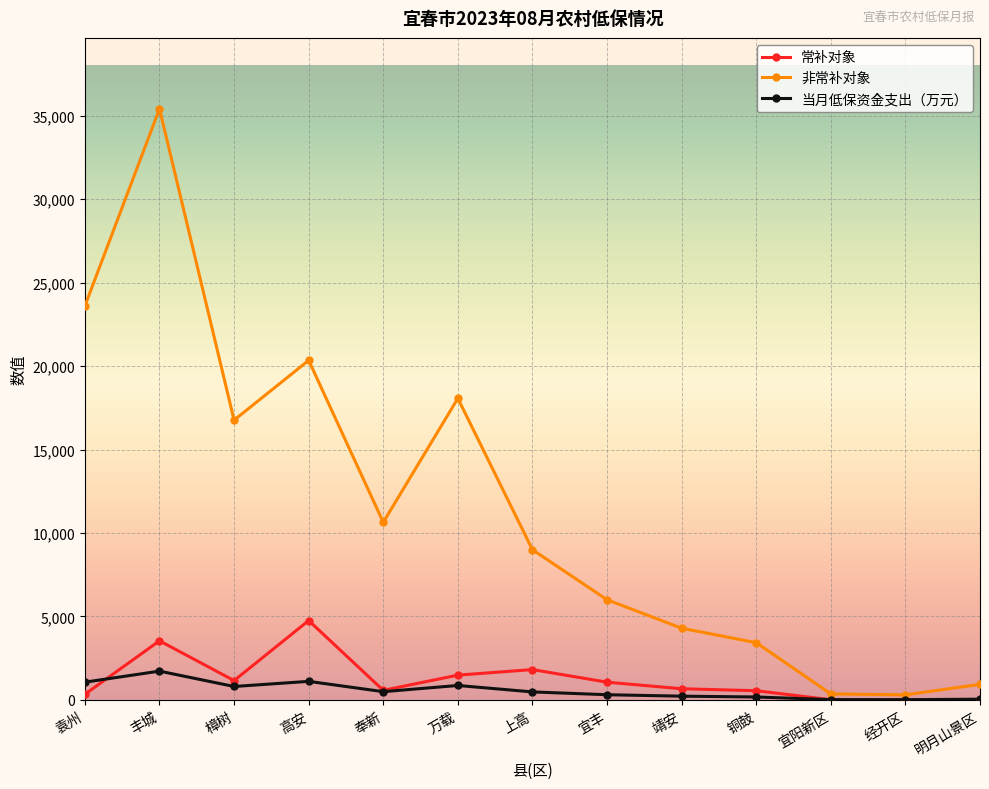

Which series changed the most between 奉新 and 宜阳新区?

非常补对象